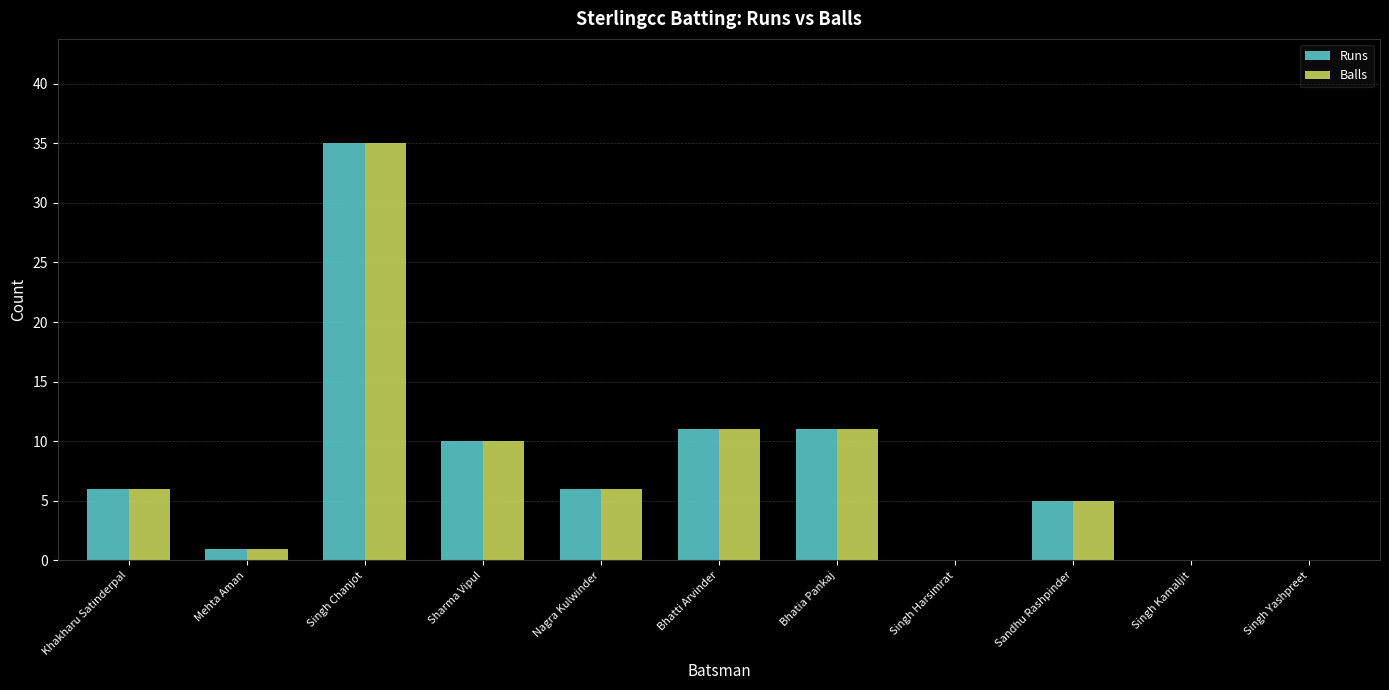

Are the bars horizontal?

No